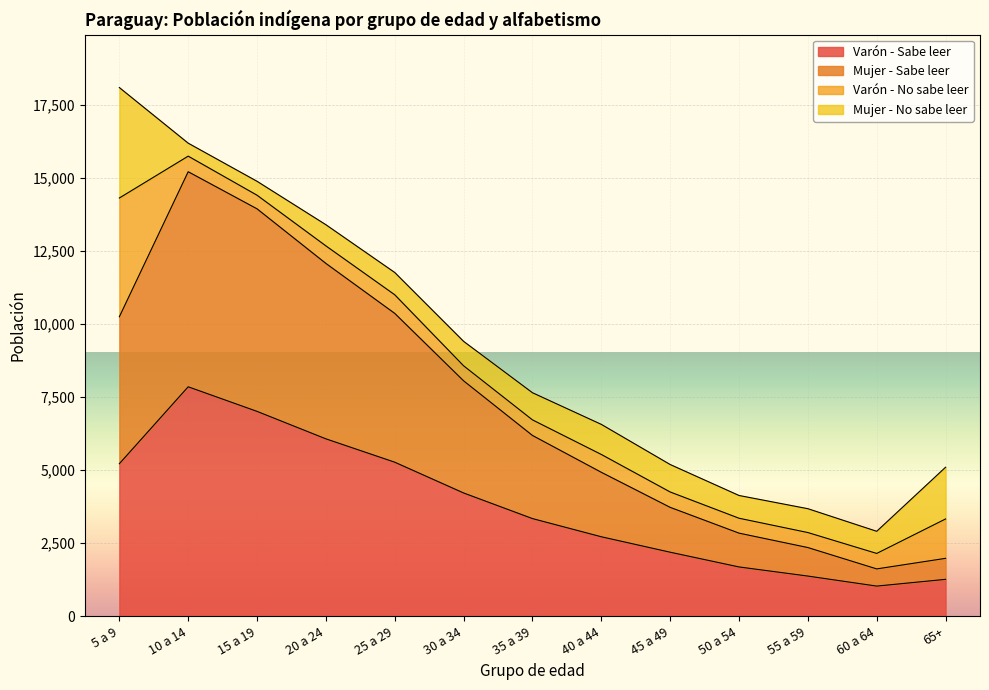

What is the difference between the highest and lowest values at 10 a 14?

7355